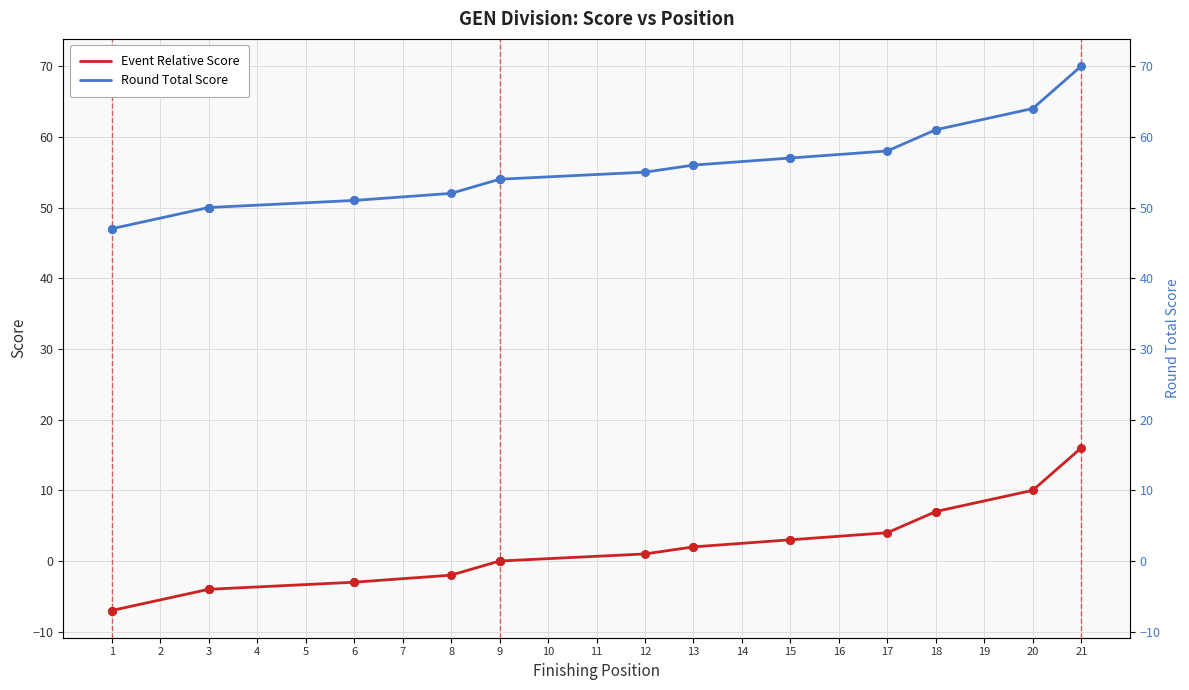

At which category is the sum across all series the highest?

21